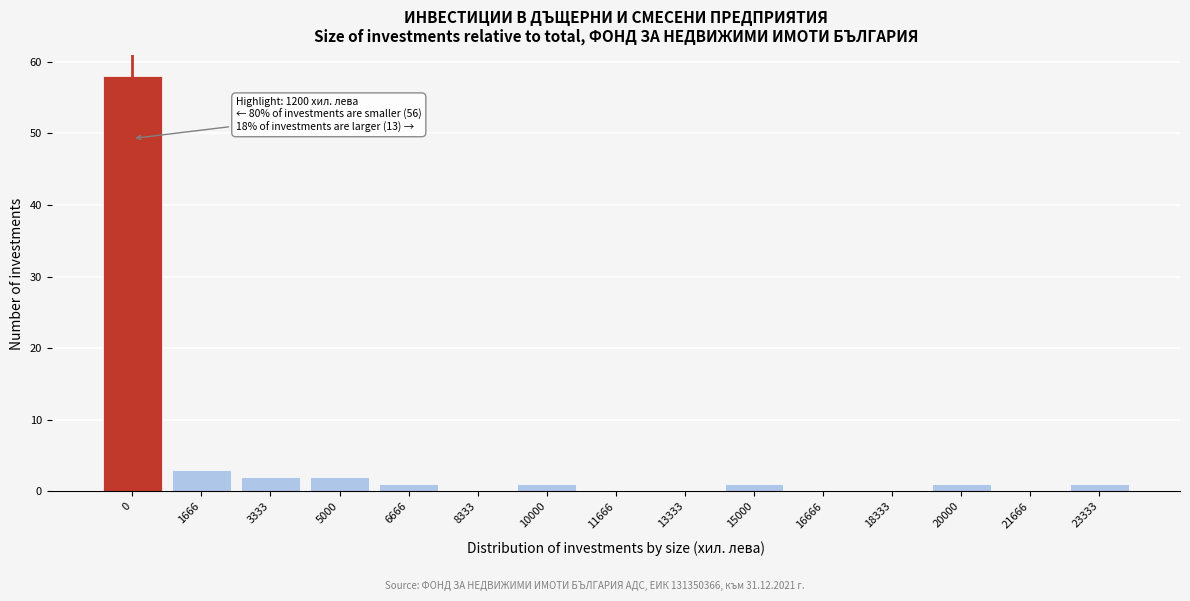

Reading left to right, what are all the values shown in this chart?

0=58	1666=3	3333=2	5000=2	6666=1	8333=0	10000=1	11666=0	13333=0	15000=1	16666=0	18333=0	20000=1	21666=0	23333=1